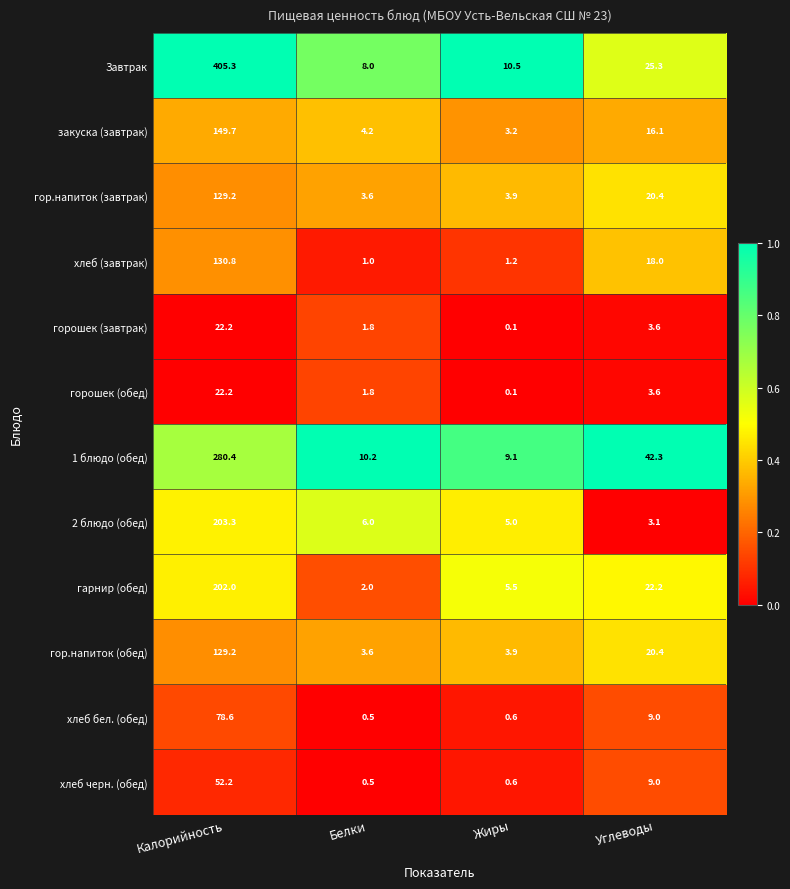

What is the highest value of the горошек (обед) series?

22.2